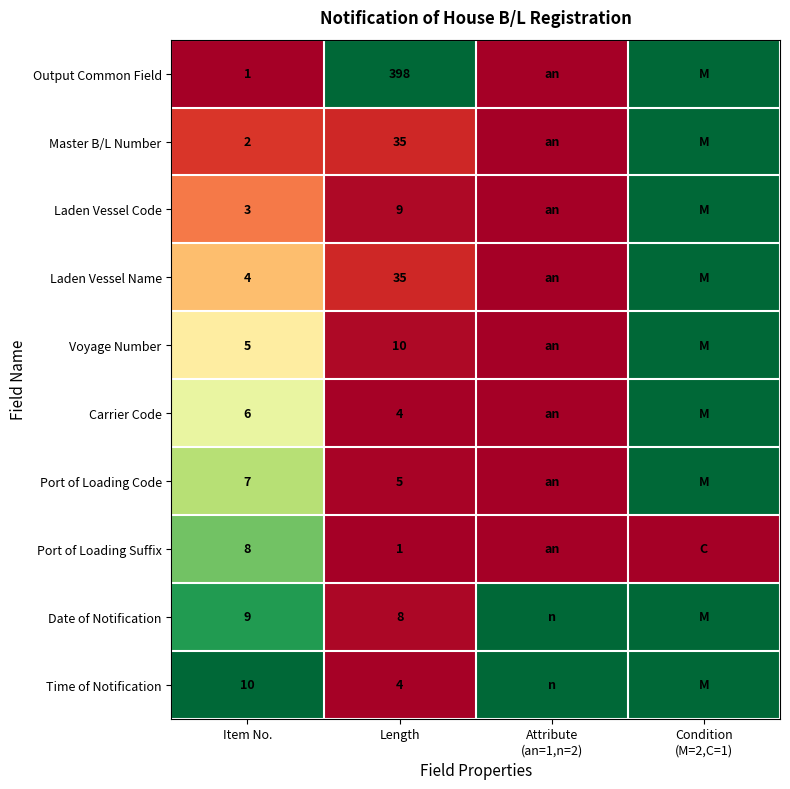

The Laden Vessel Name series shows 57 at Length. True or false?

False